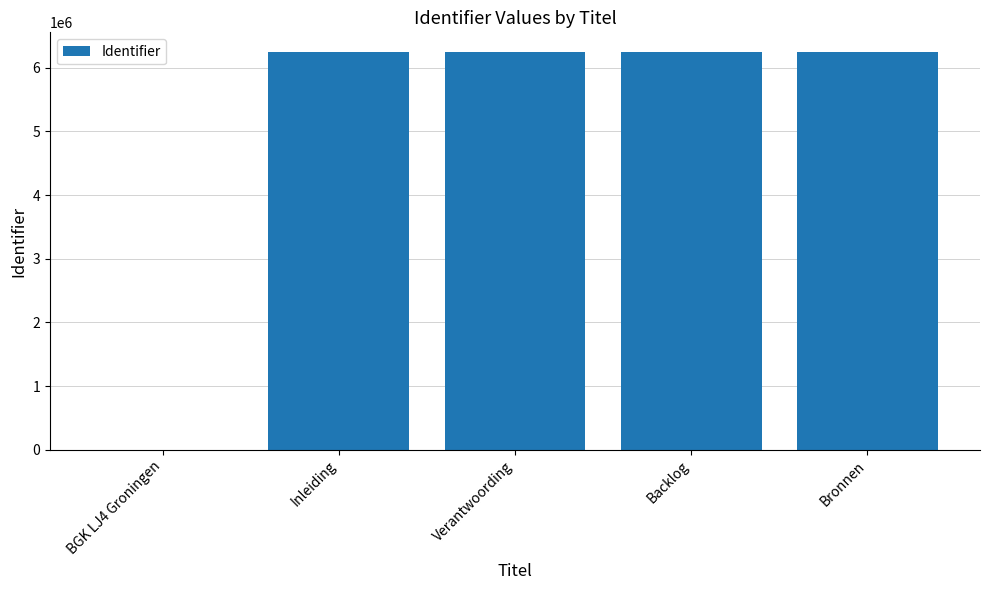

Does the chart contain stacked bars?

No